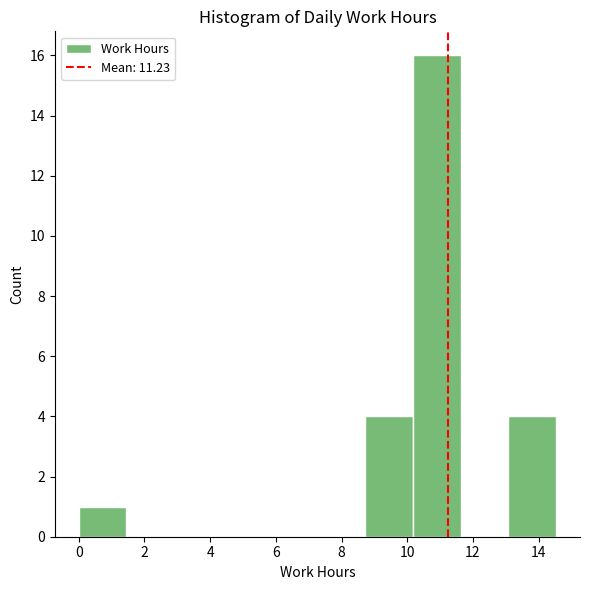

Reading left to right, transcribe this chart: for each bar, give the range it covers on the x-axis and its height. Neither the bar edges nor the heights are printed on the chart, so give them approximately, as read against the axes.

0.0 to 1.4: 1
1.4 to 3.0: 0
3.0 to 4.4: 0
4.4 to 5.8: 0
5.8 to 7.2: 0
7.2 to 8.8: 0
8.8 to 10.2: 4
10.2 to 11.6: 16
11.6 to 13.0: 0
13.0 to 14.6: 4